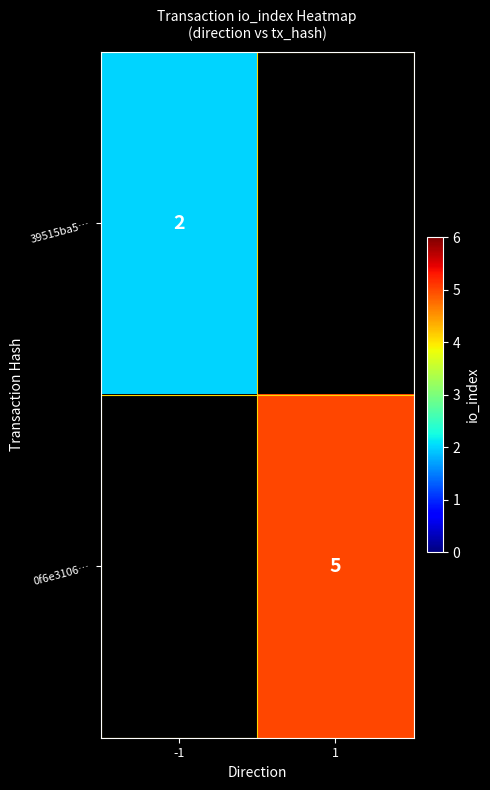

The 39515ba5… series shows 2 at -1. True or false?

True